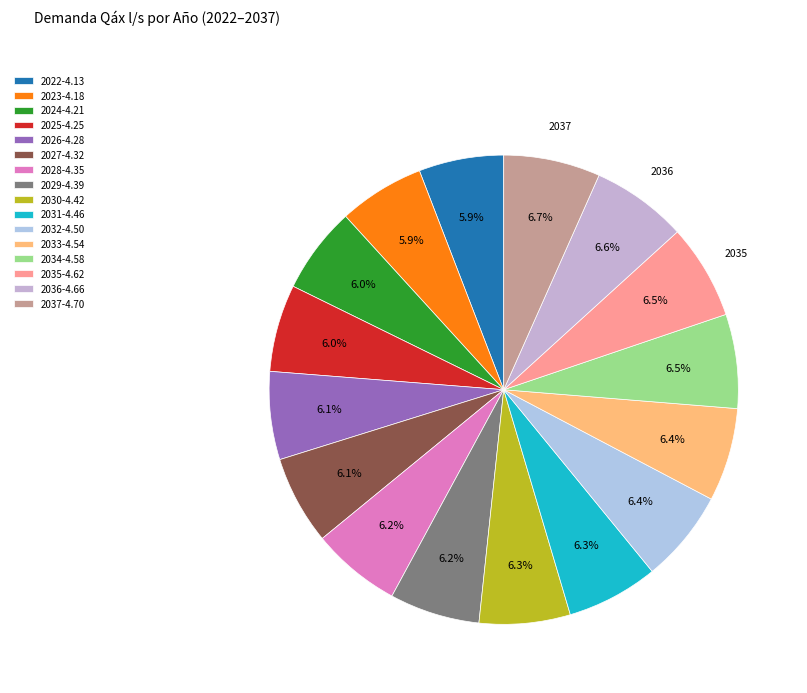

Count the number of slices in the pie.

16